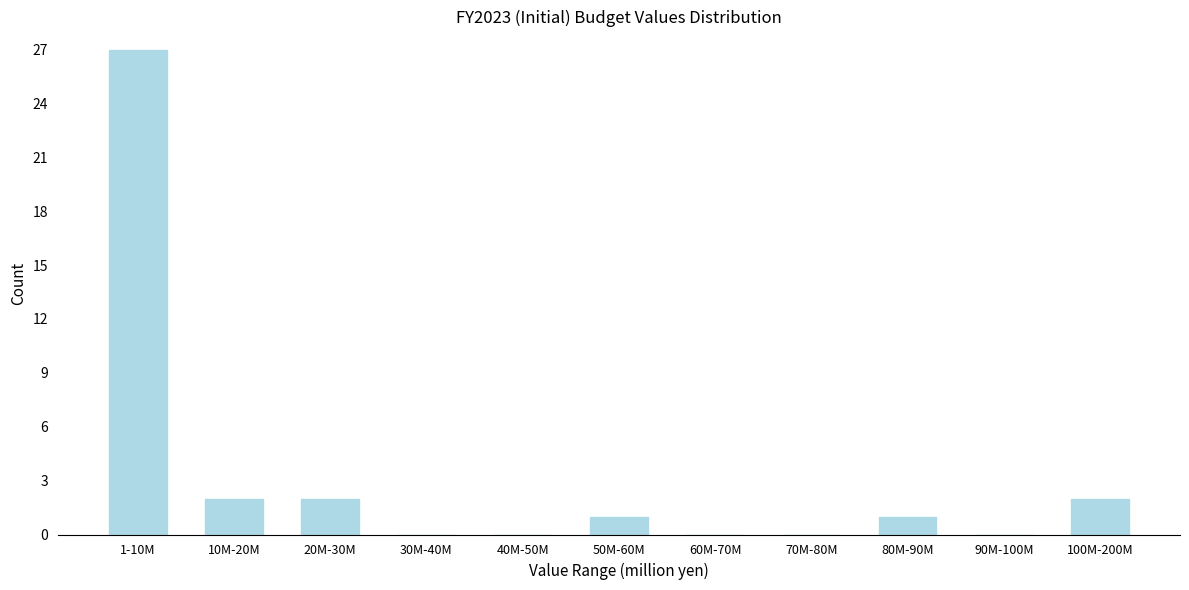

Reading right to left, what are all the values shown in this chart?

100M-200M=2	90M-100M=0	80M-90M=1	70M-80M=0	60M-70M=0	50M-60M=1	40M-50M=0	30M-40M=0	20M-30M=2	10M-20M=2	1-10M=27